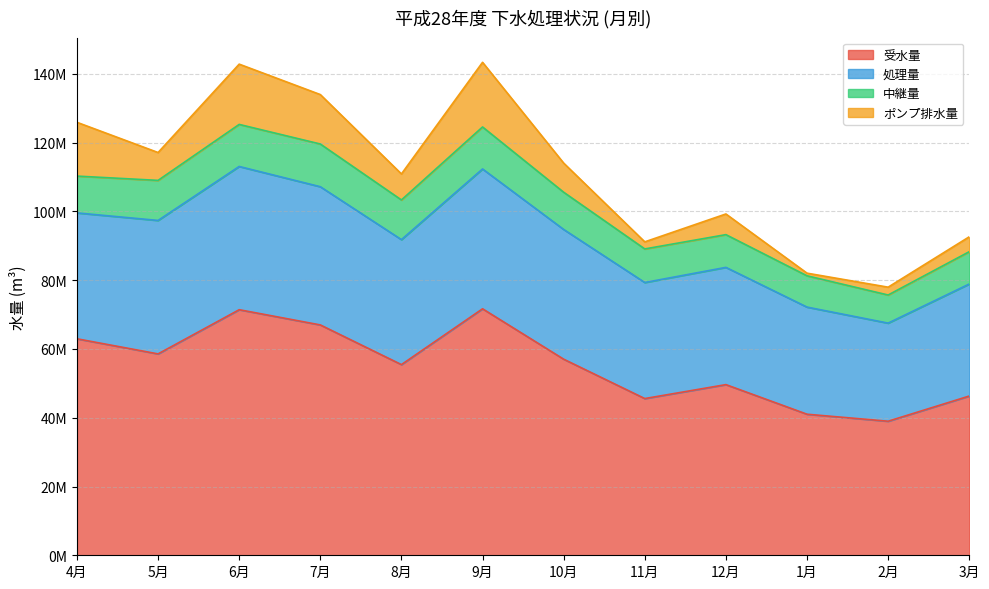

What are all the series names shown in the legend?

受水量, 処理量, 中継量, ポンプ排水量